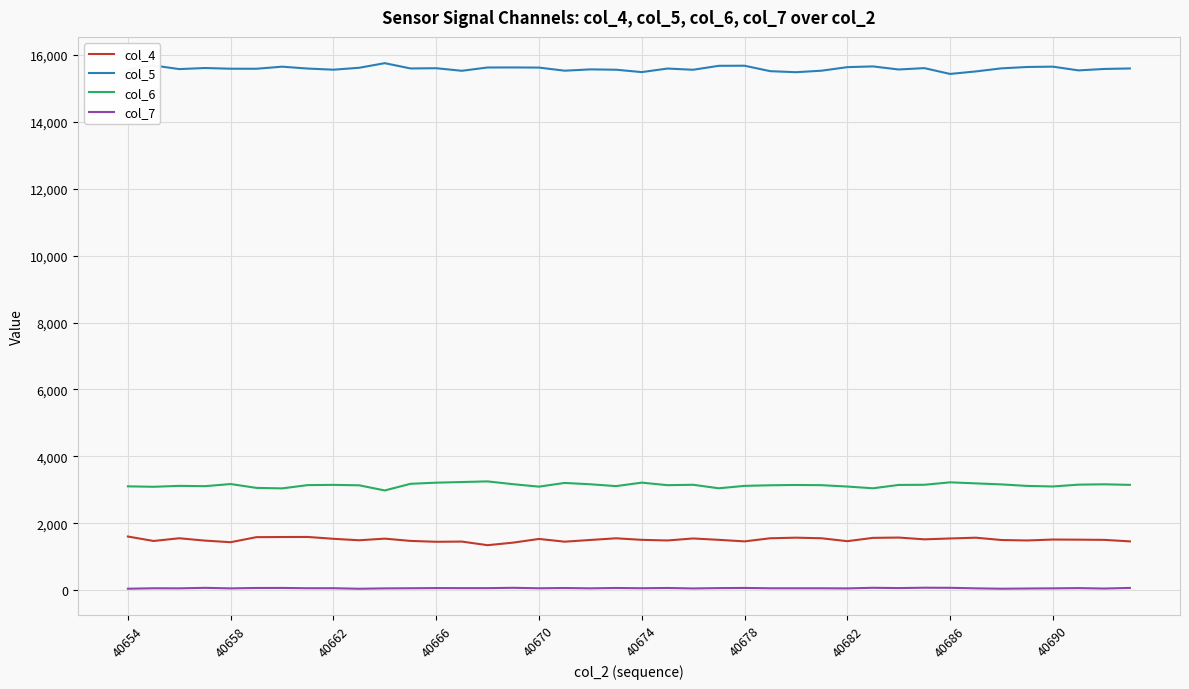

List the series in order of their peak value, lowest first.

col_7, col_4, col_6, col_5